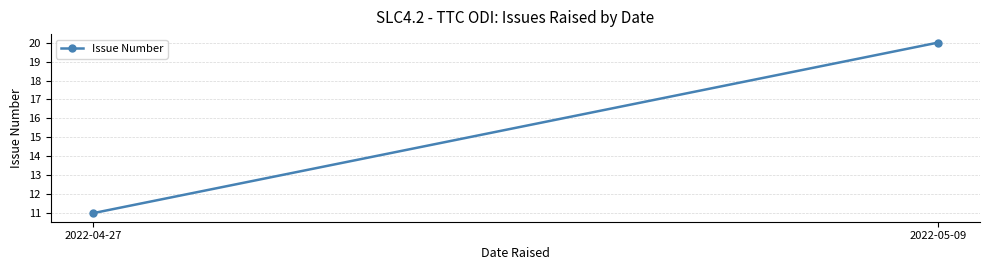

What position from the left is 2022-05-09?

2